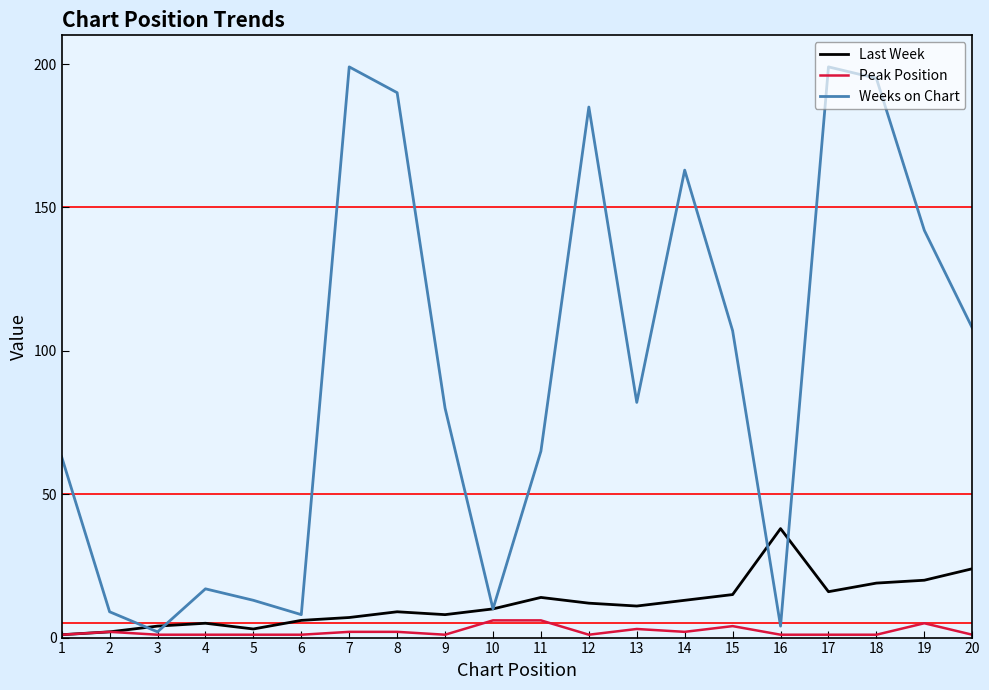

The Peak Position series shows 2 at 8. True or false?

True